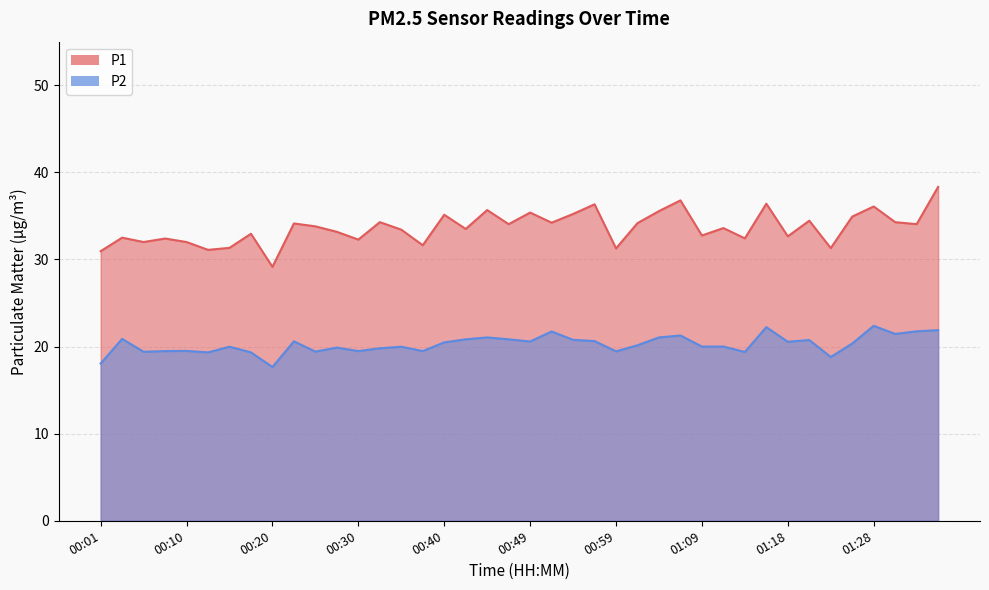

True or false: P2 and P1 cross at least once.

False